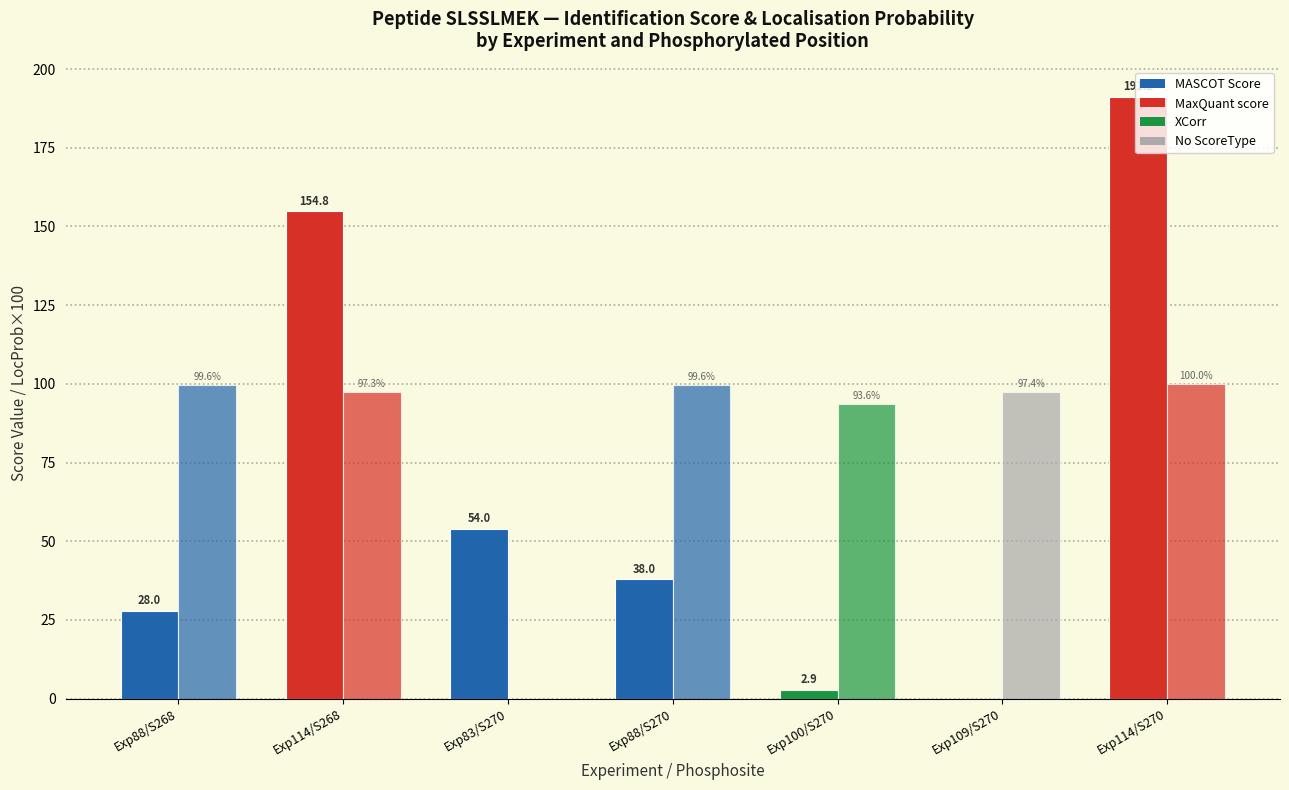

How many data points does each series have?

7